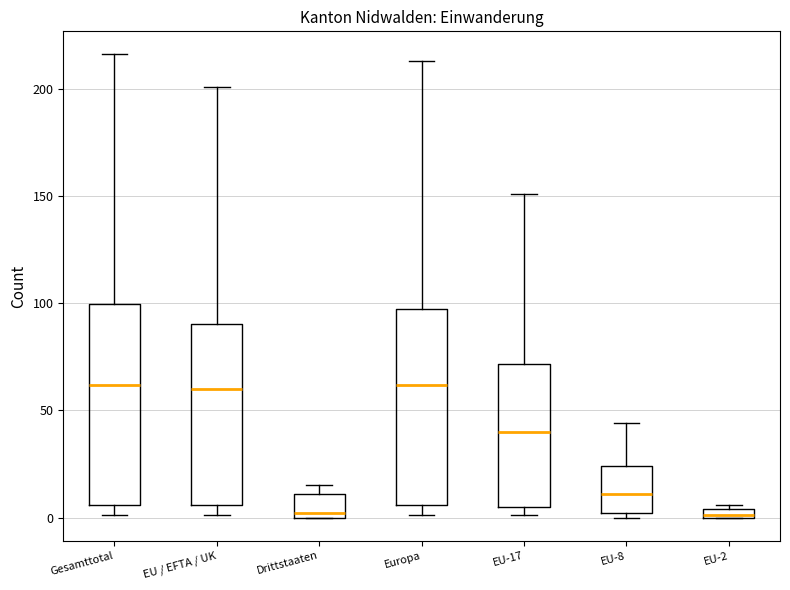

Where does the median line of the box for Europa sit on the y-axis? The values are not printed on the chart, so give them approximately, as read against the axis.

60